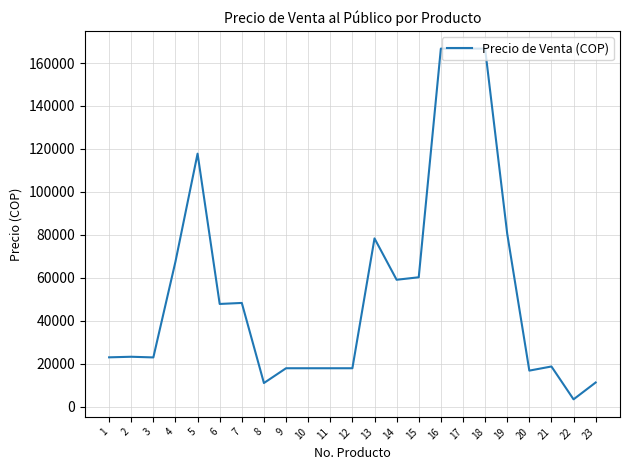

What is the difference between the maximum and second lowest values?

155786